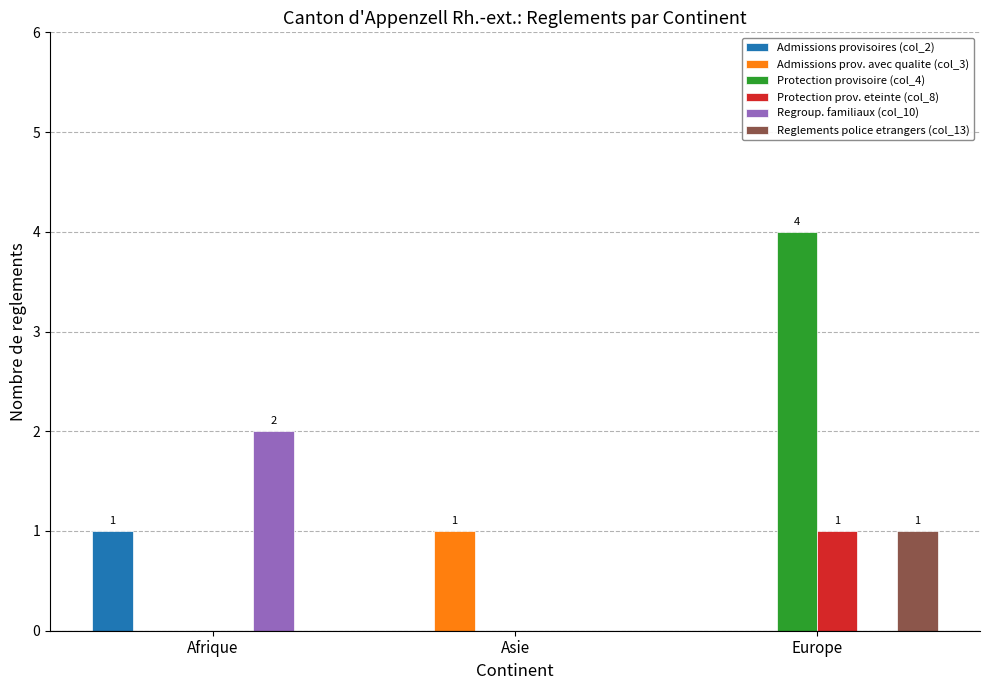

Are the bars grouped side by side (vs. stacked)?

Yes